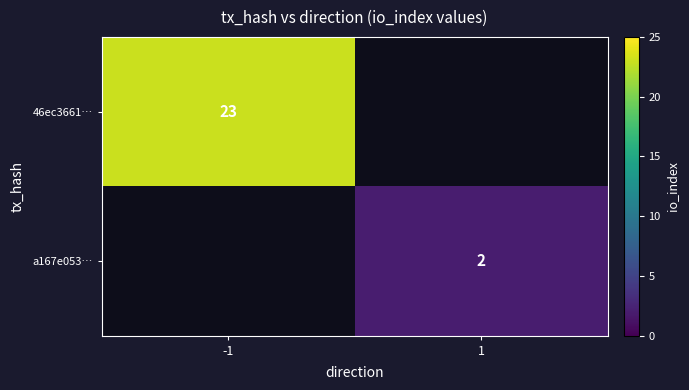

True or false: a167e053… has a value of 3 at 1.

False